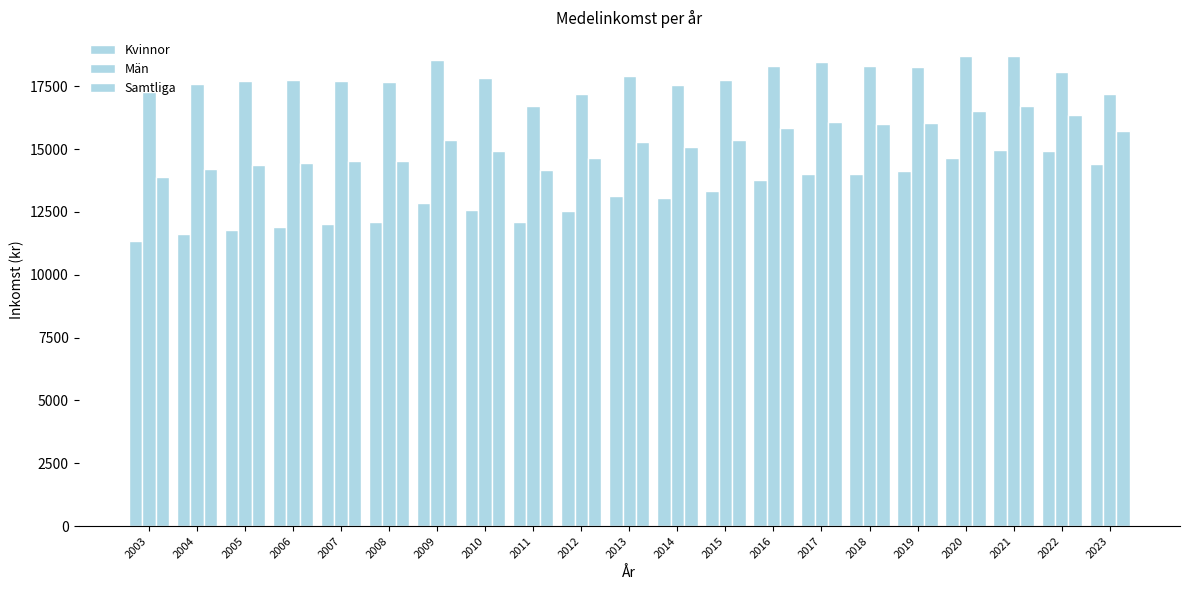

How many distinct data groups are displayed?

3